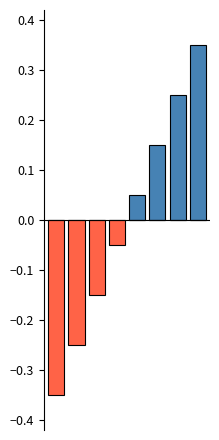

Count the Above mean values in the range 0 to 1.

8